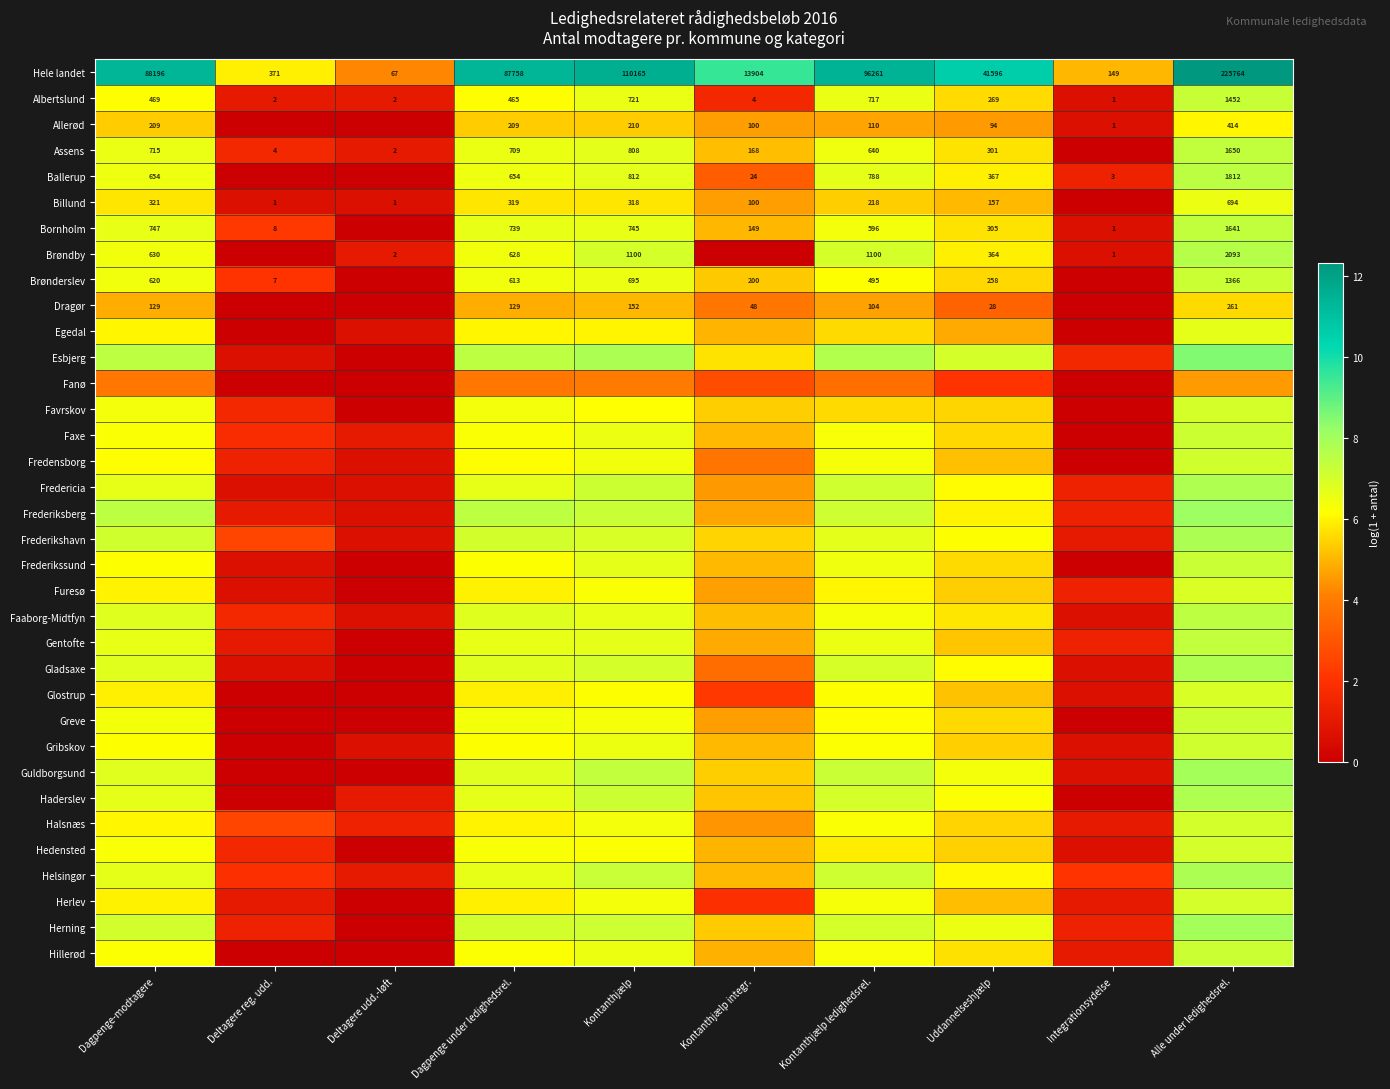

At Kontanthjælp ledighedsrel., list the series in order from smallest to largest.

Fanø, Dragør, Allerød, Billund, Favrskov, Egedal, Hedensted, Furesø, Greve, Glostrup, Brønderslev, Gribskov, Halsnæs, Faxe, Hillerød, Faaborg-Midtfyn, Fredensborg, Herlev, Bornholm, Frederikssund, Assens, Gentofte, Albertslund, Ballerup, Frederikshavn, Gladsaxe, Herning, Brøndby, Haderslev, Fredericia, Helsingør, Frederiksberg, Guldborgsund, Esbjerg, Hele landet